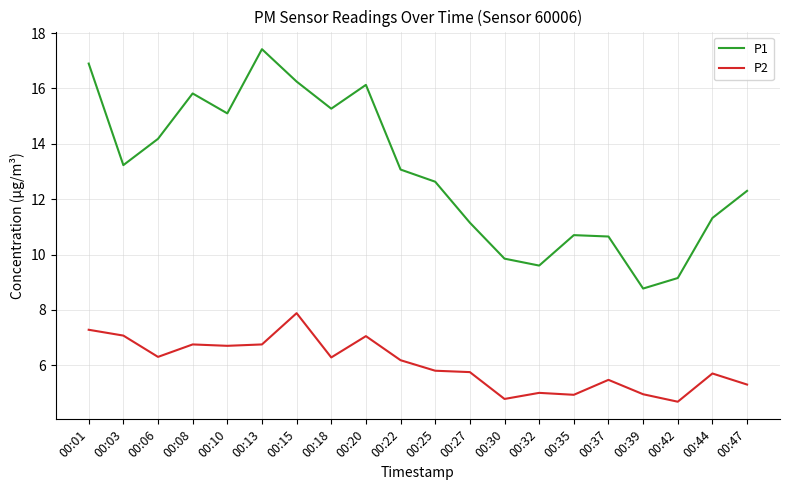

What is the difference between the second highest and minimum values in the P1 series?

8.1